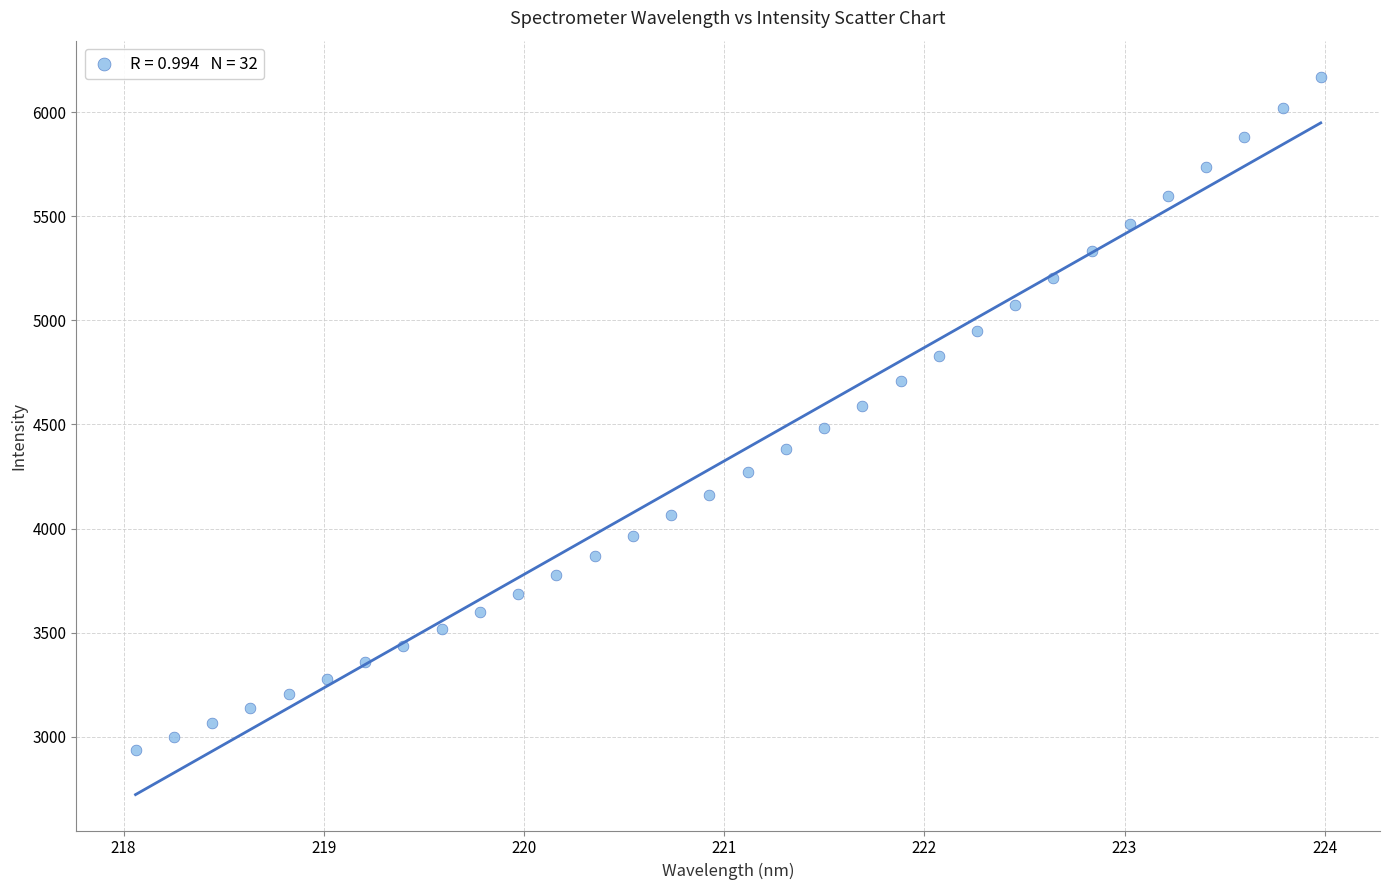

What is the range of X values (max minus min)?

5.9